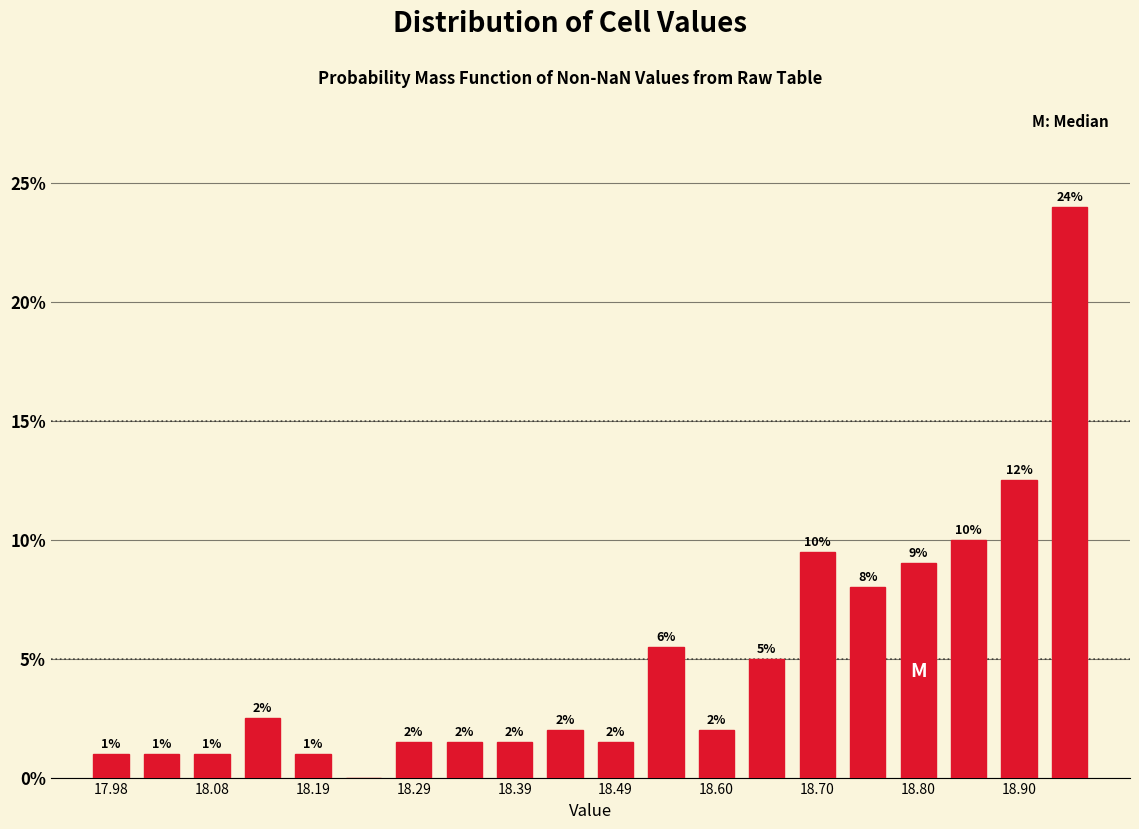

Read against the x-axis, roughly where is the centre of the tallest bar?

18.96